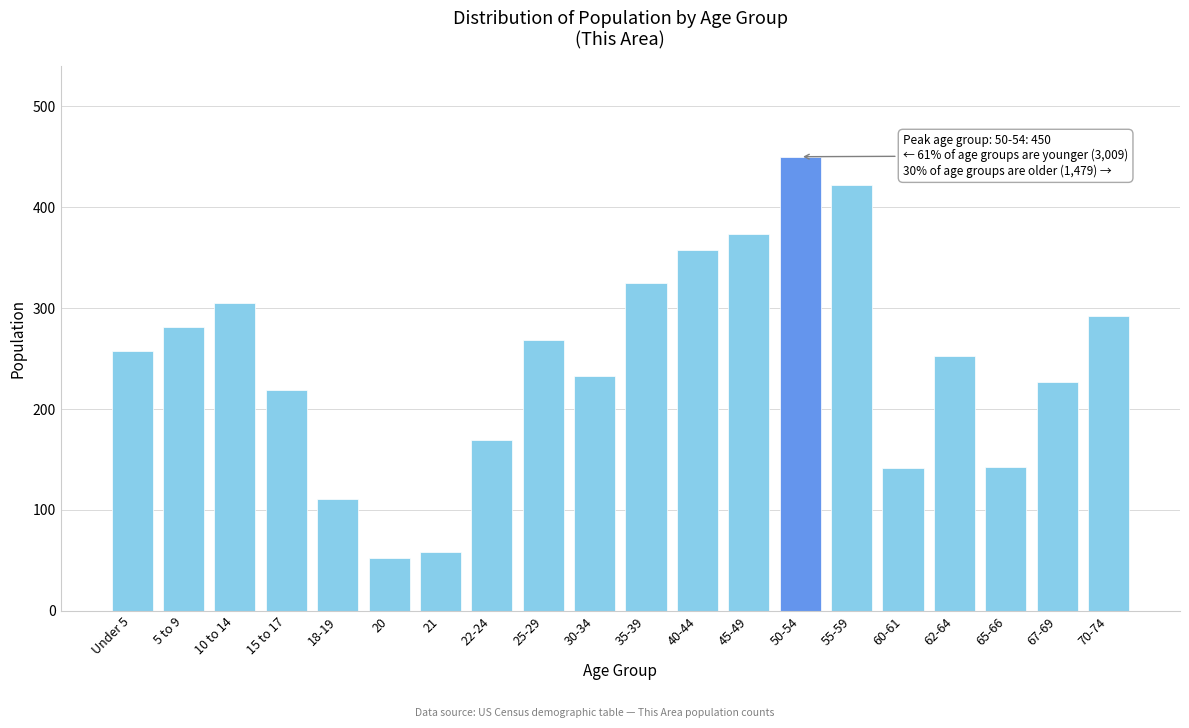

What is the sum of all values?

4938